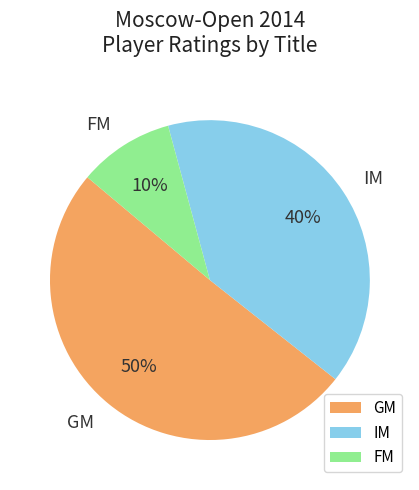

Rank the categories by value from highest to lowest.

GM, IM, FM